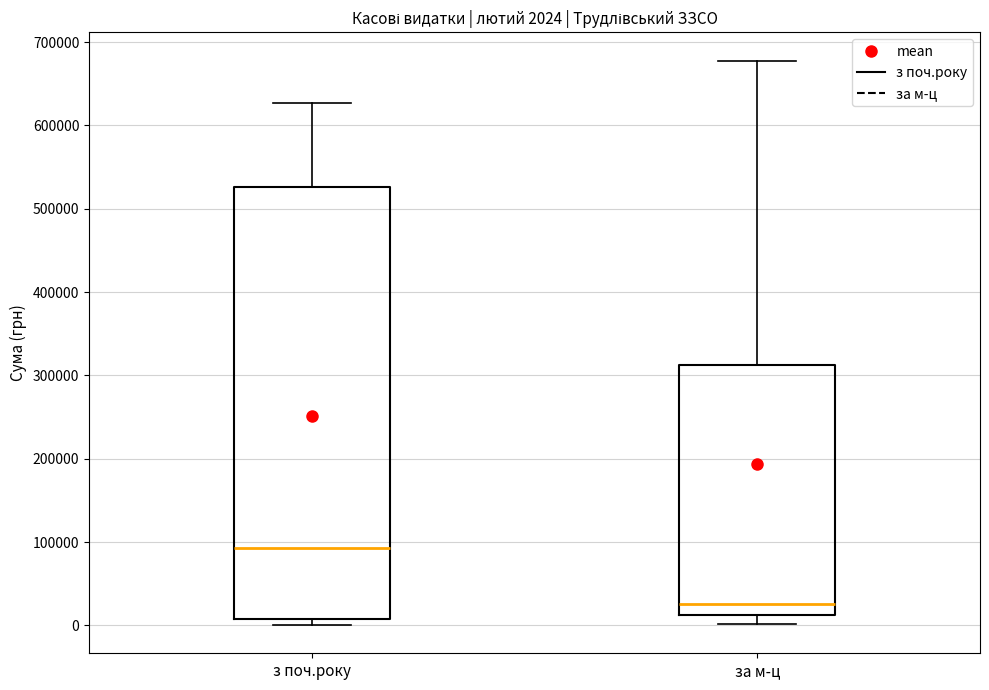

Which box's median line is the highest?

з поч.року